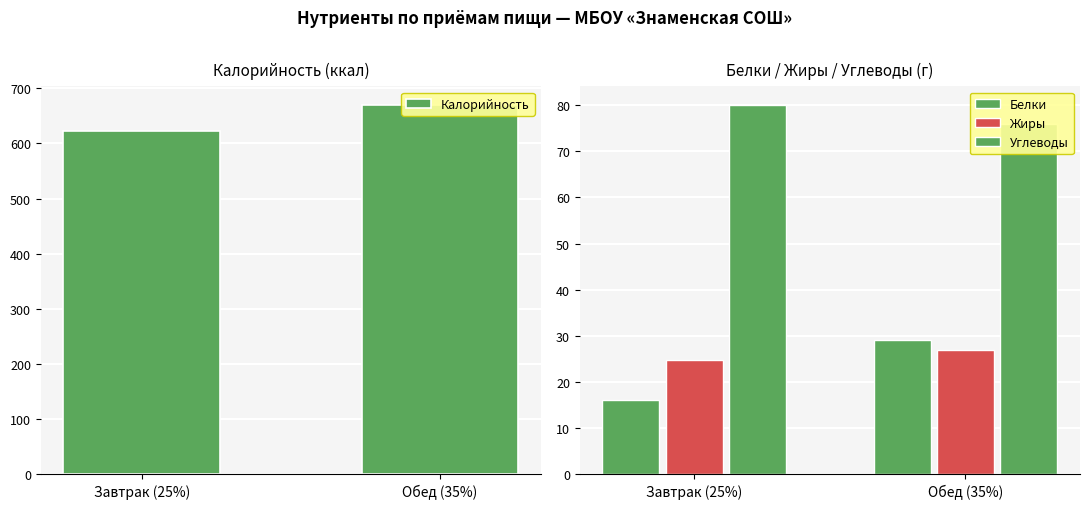

Reading left to right, extract all data points from this chart.

Калорийность: Завтрак (25%)=621.7	Обед (35%)=670.0
Белки: Завтрак (25%)=16.0	Обед (35%)=29.0
Жиры: Завтрак (25%)=24.7	Обед (35%)=27.0
Углеводы: Завтрак (25%)=80.1	Обед (35%)=76.0